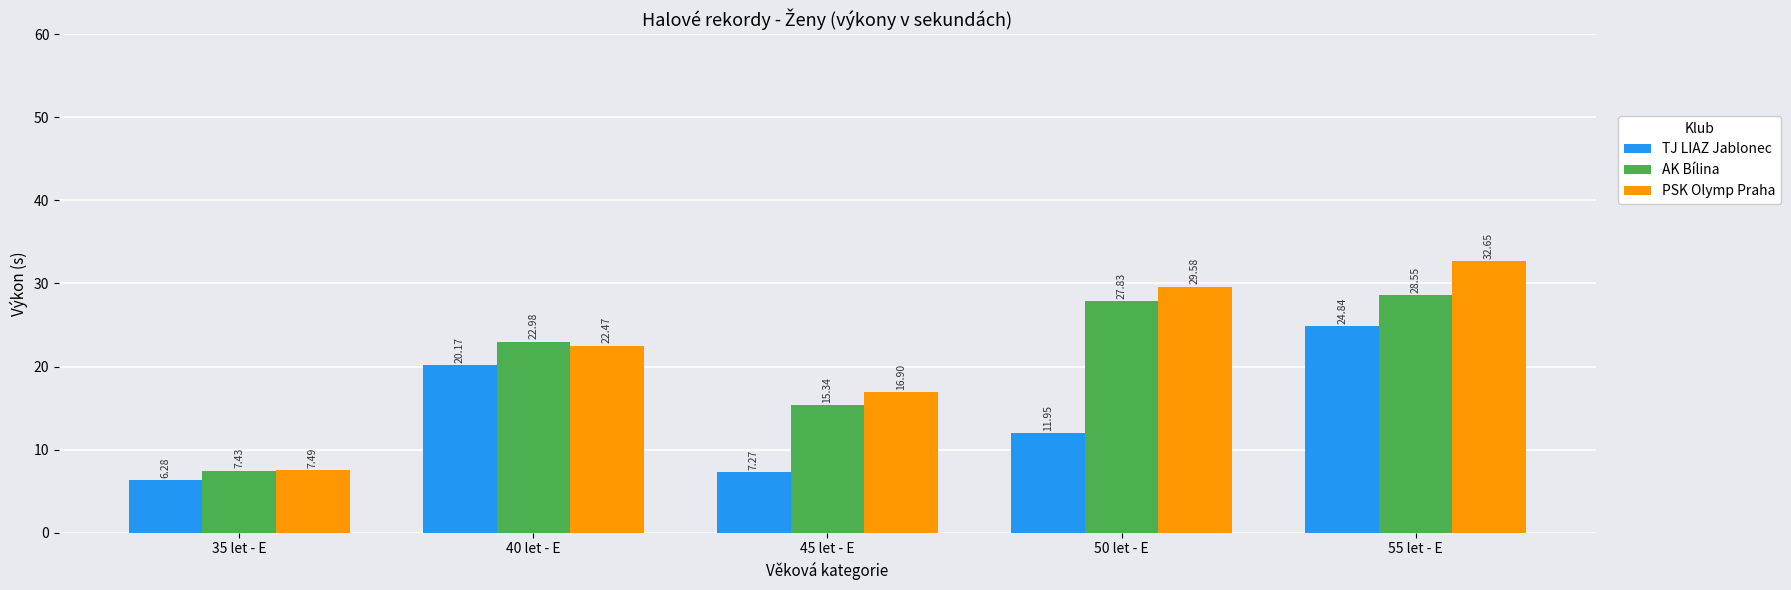

How many groups of bars are there?

5